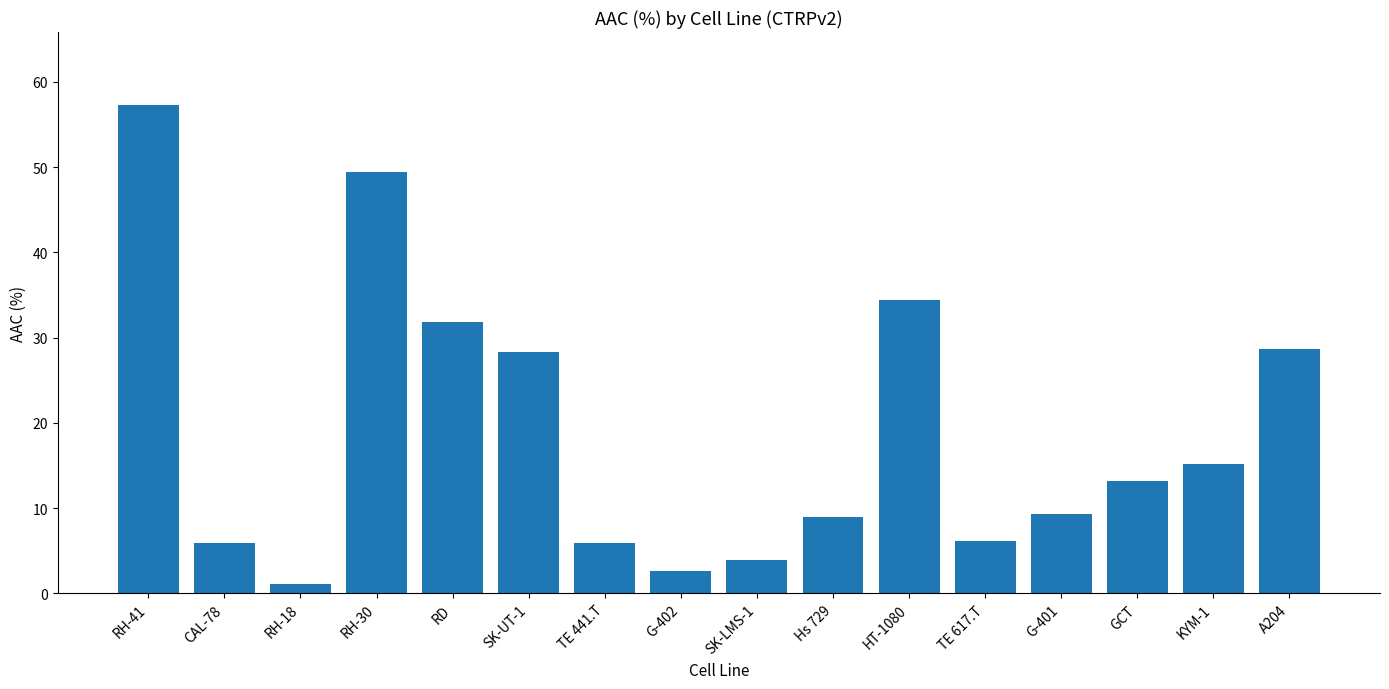

How many data points does each series have?

16